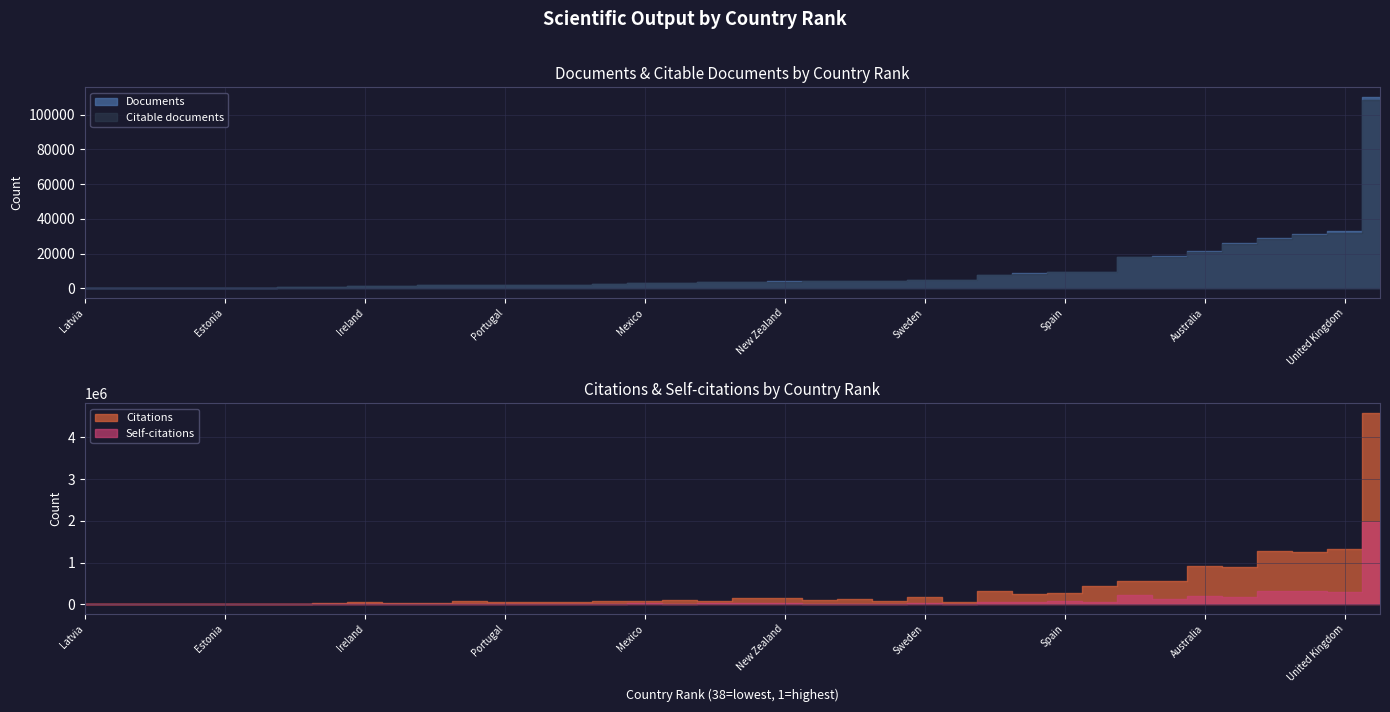

True or false: Citable documents has more than 0 points higher than both neighbors.

True